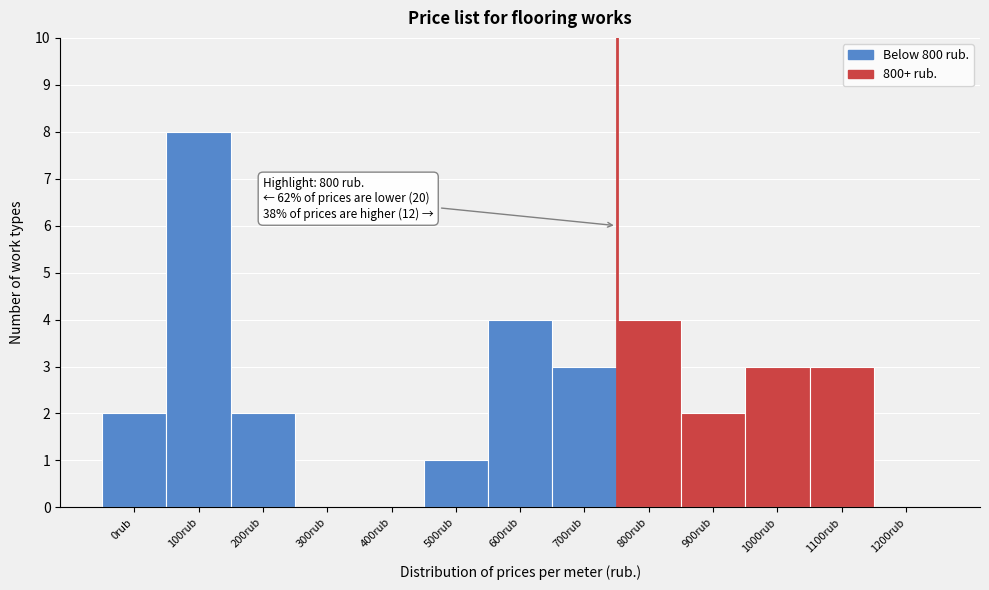

Reading right to left, what are all the values shown in this chart?

1200rub=0	1100rub=3	1000rub=3	900rub=2	800rub=4	700rub=3	600rub=4	500rub=1	400rub=0	300rub=0	200rub=2	100rub=8	0rub=2